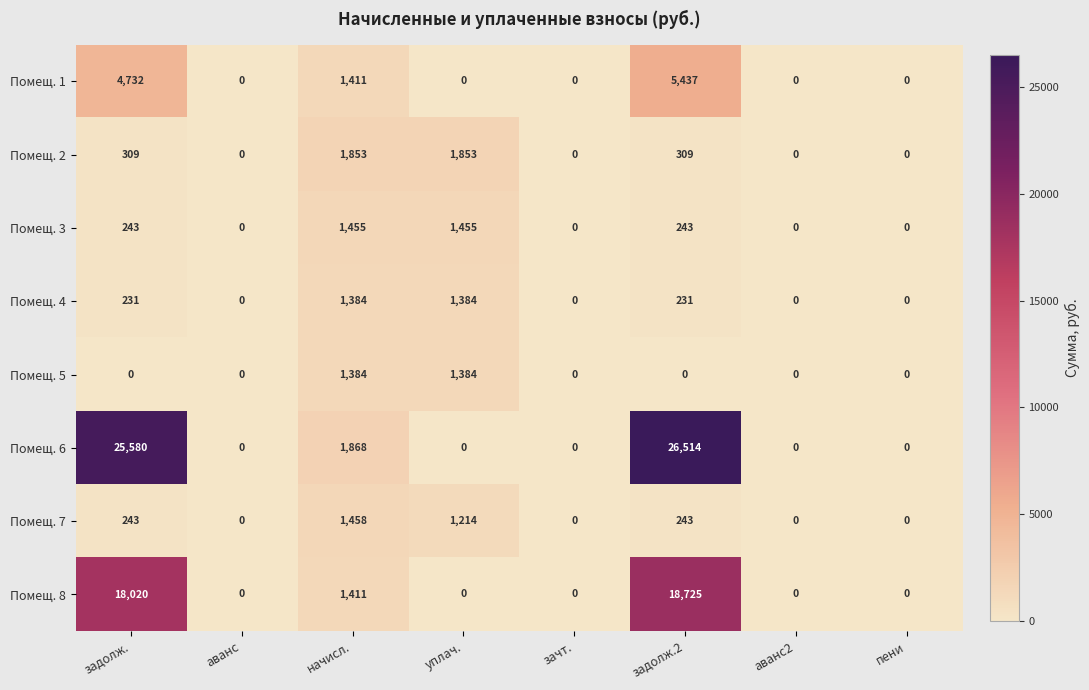

What is the sum of the Помещ. 7 values at аванс and уплач.?

1214